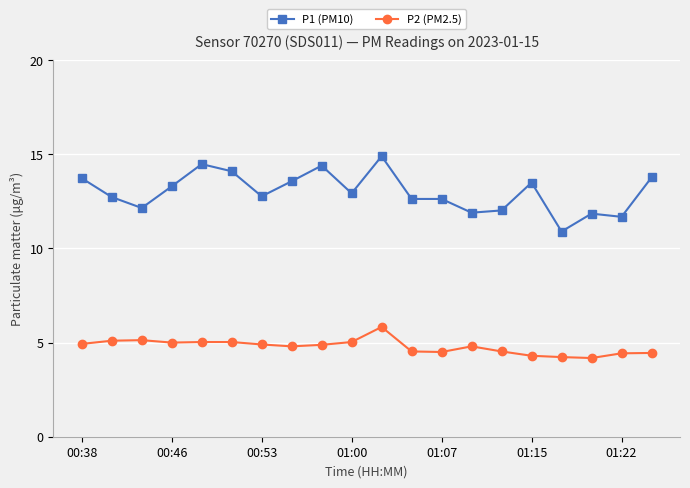

What is the highest value of the P1 (PM10) series?

14.9